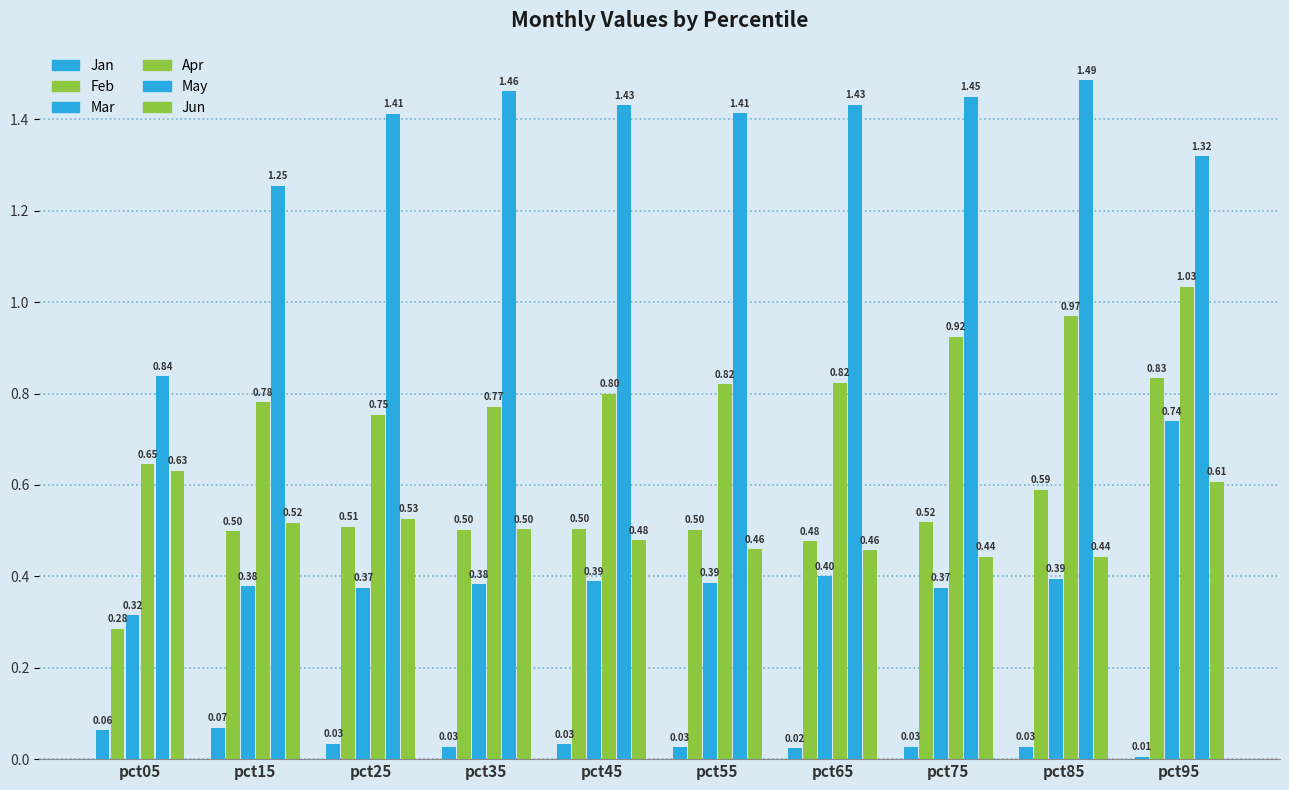

Which has a higher value, pct15 or pct45?

pct15